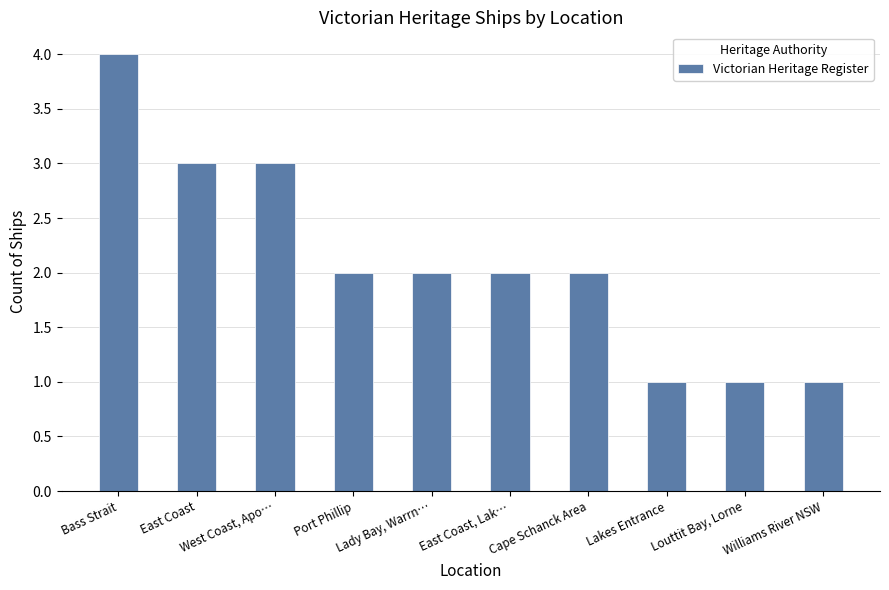

What is the difference between the maximum and second lowest values?

3